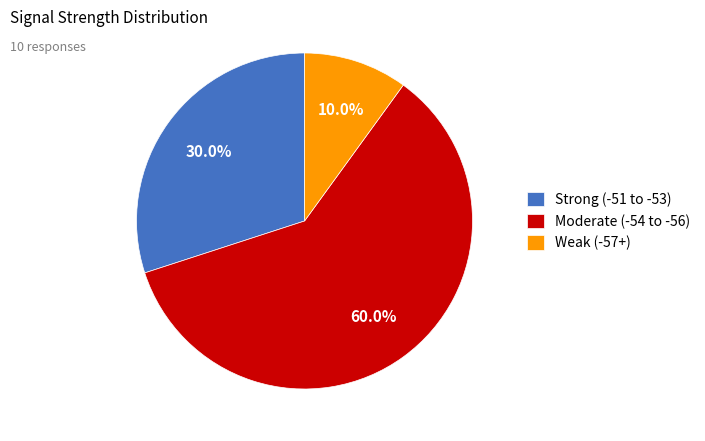

Rank the categories by value from lowest to highest.

Weak (-57+), Strong (-51 to -53), Moderate (-54 to -56)